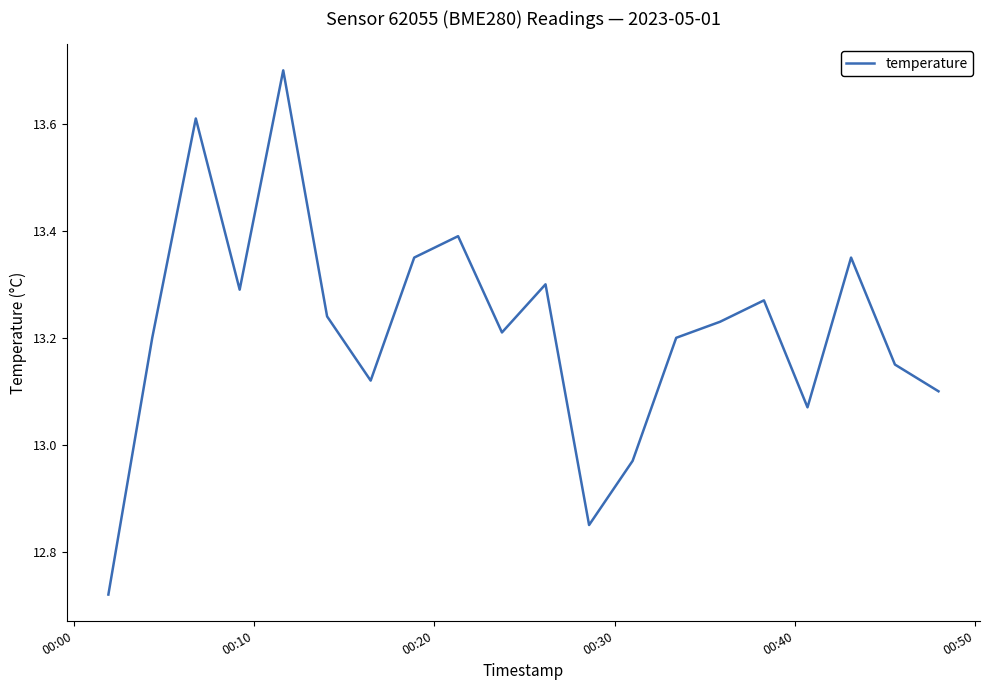

What is the maximum value shown in the chart?

13.7